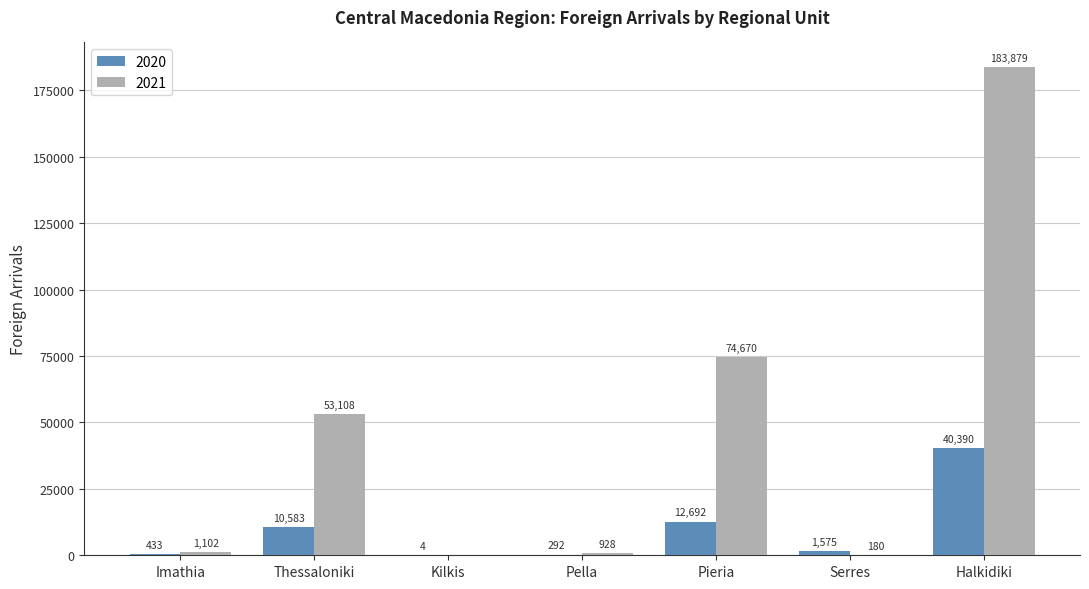

Where is 2021 nearest to the value 91939?

Pieria